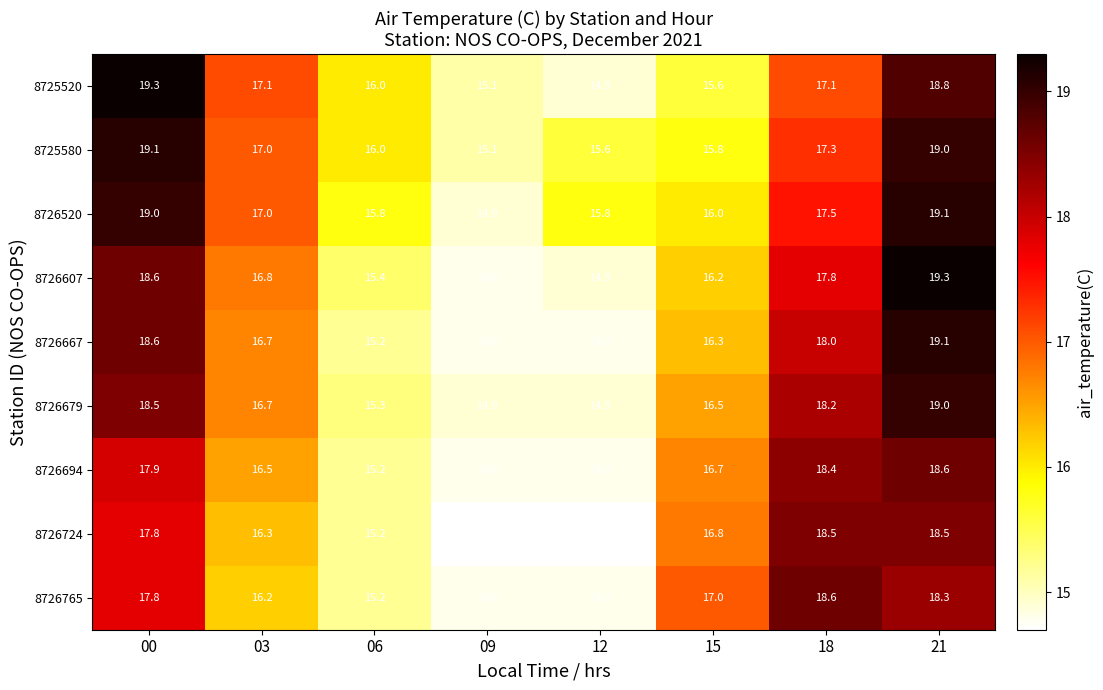

What is the smallest value displayed?

14.7